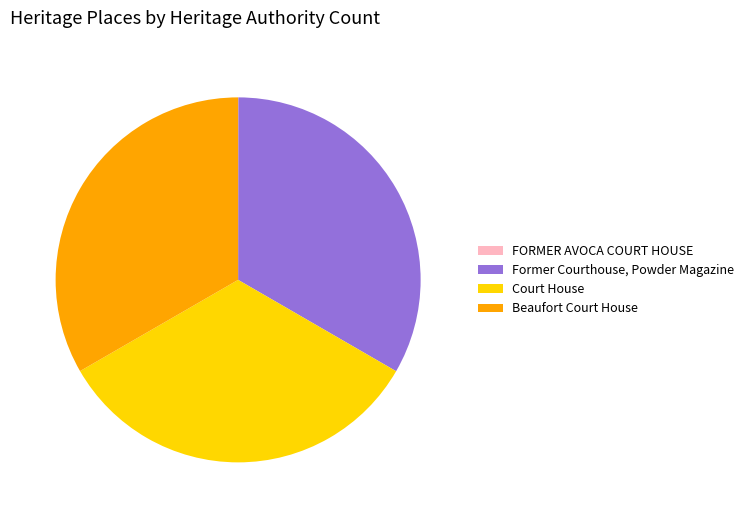

Does any single category account for the majority?

No